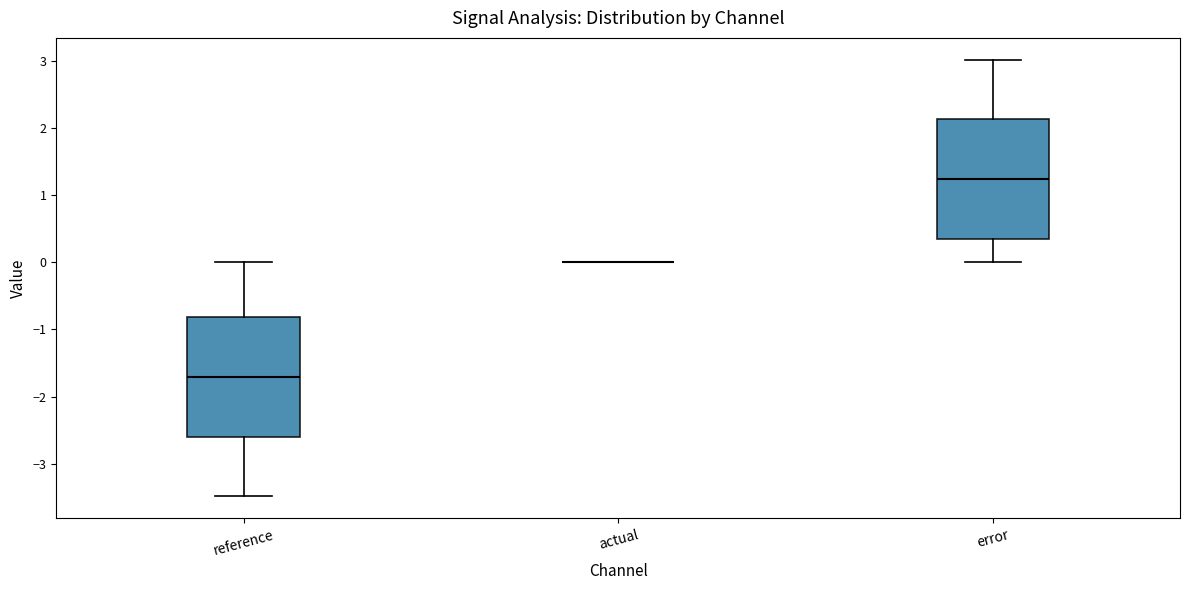

Reading left to right, read every box against the y-axis: the position of its median line, the range the box covers, and the ends of its whiskers. The values are not printed on the chart, so give them approximately, as read against the axis.

reference: median -1.7, box -2.6 to -0.8, whiskers -3.5 to 0.0
actual: box collapsed to a line at 0.0, whiskers 0.0 to 0.0
error: median 1.2, box 0.3 to 2.1, whiskers 0.0 to 3.0